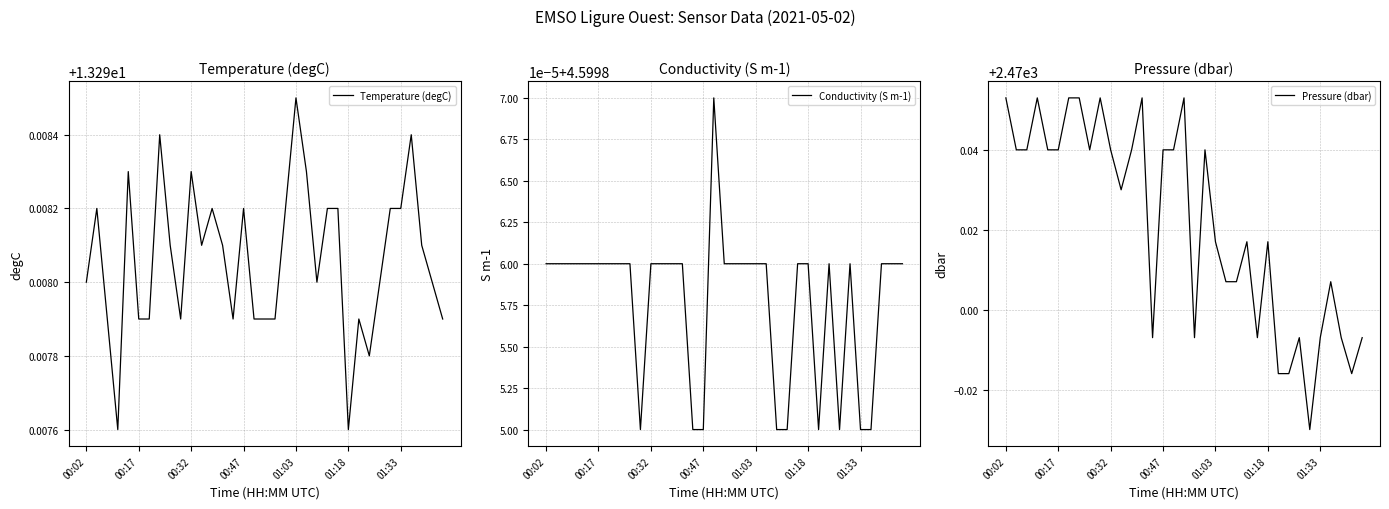

What are all the series names shown in the legend?

Temperature (degC), Conductivity (S m-1), Pressure (dbar)